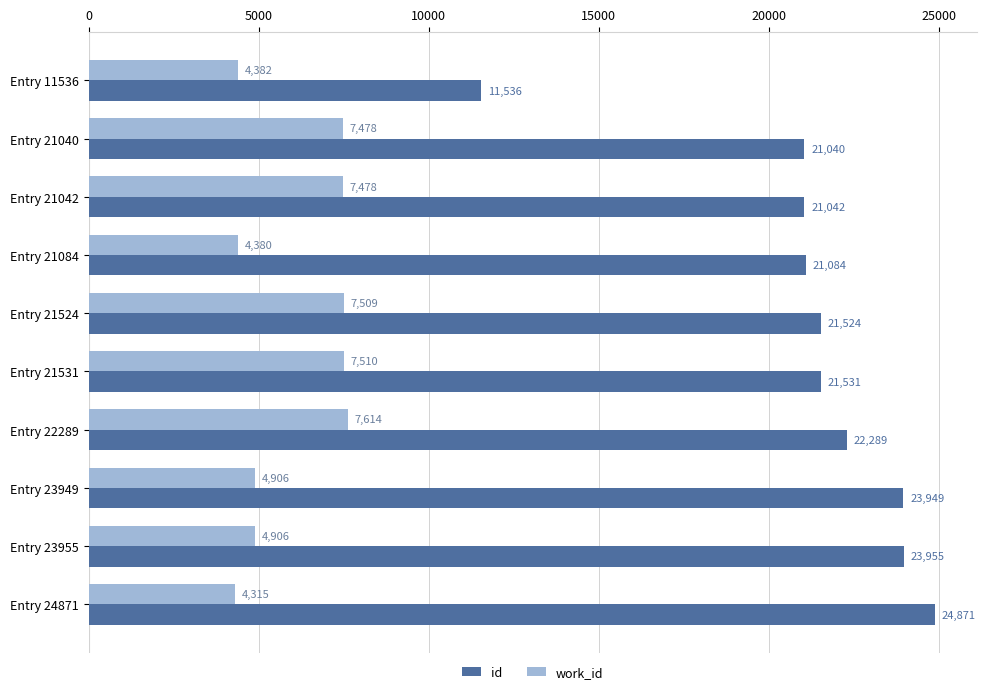

At which category is the sum across all series the highest?

Entry 22289